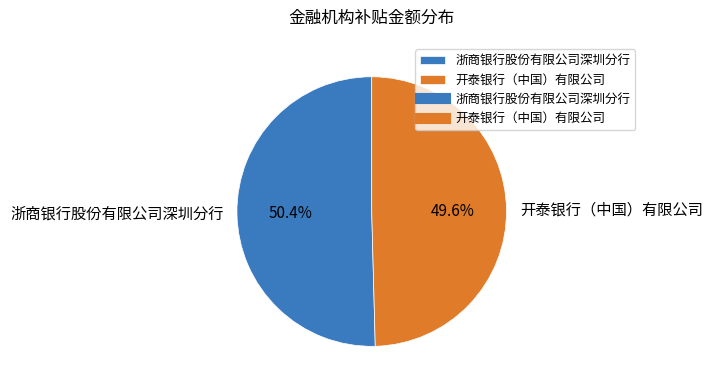

How many segments does this pie chart have?

2